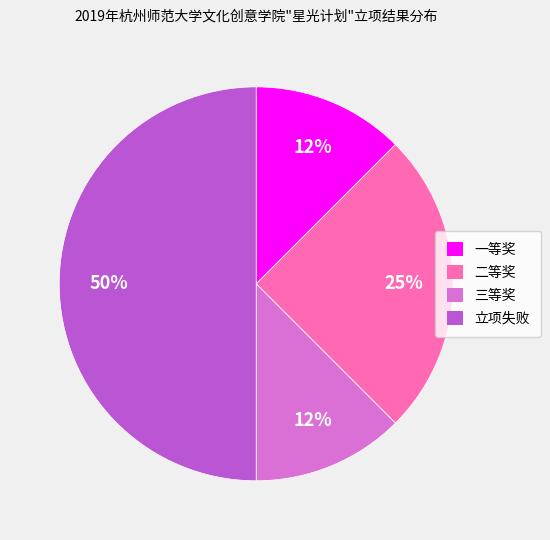

Which slice is the largest?

立项失败